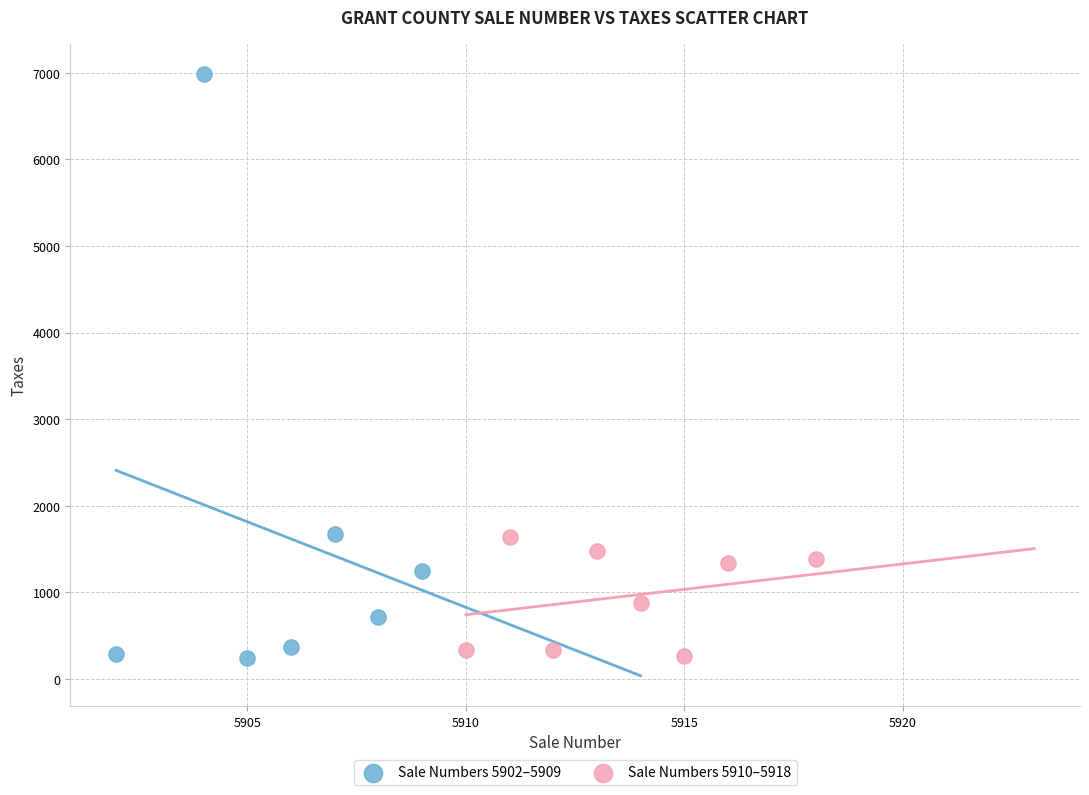

Which series contains the highest Y value?

Sale Numbers 5902–5909